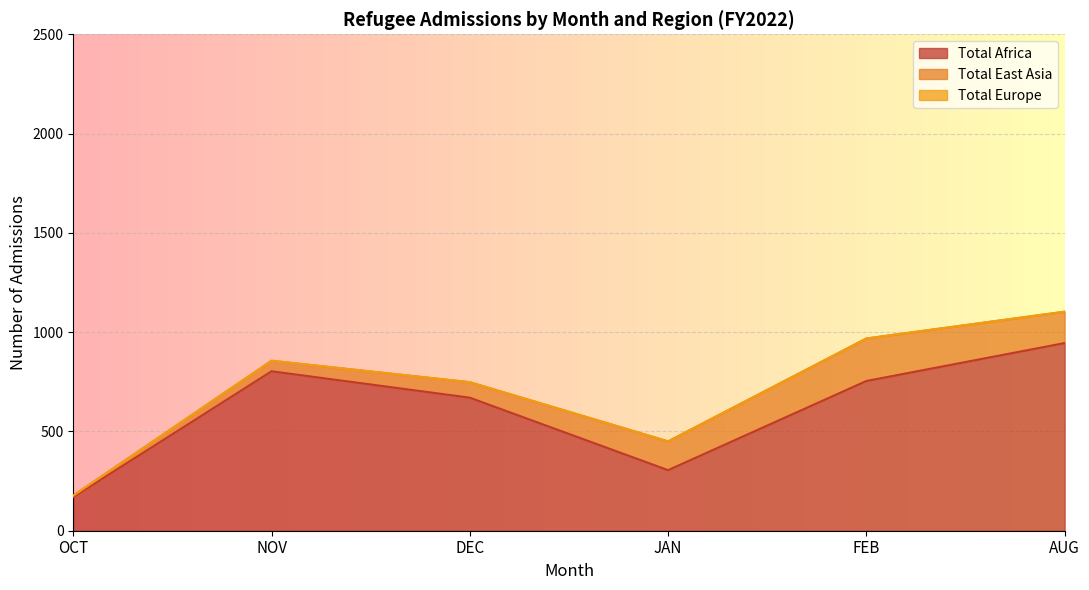

At which label is Total Africa closest to 557?

DEC